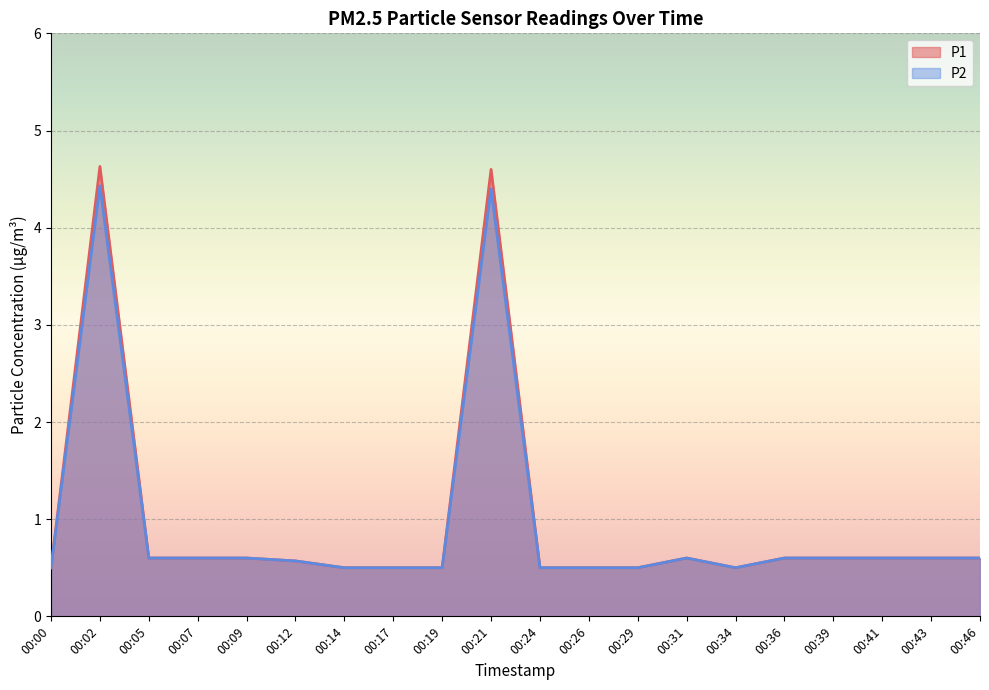

What is the value of the P1 point at the 11th from the left?

0.5